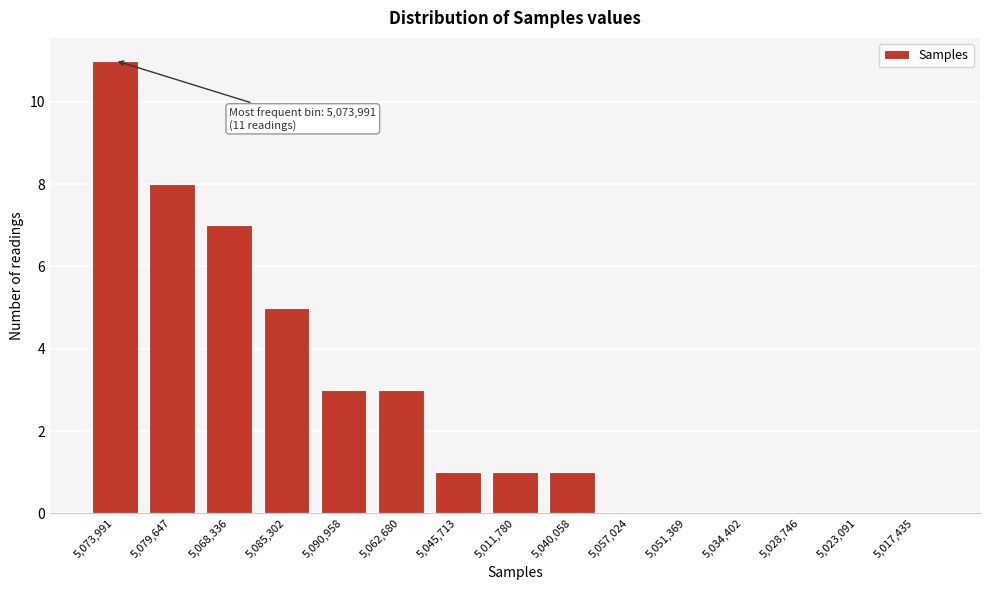

Reading left to right, what are all the values shown in this chart?

5,073,991=11	5,079,647=8	5,068,336=7	5,085,302=5	5,090,958=3	5,062,680=3	5,045,713=1	5,011,780=1	5,040,058=1	5,057,024=0	5,051,369=0	5,034,402=0	5,028,746=0	5,023,091=0	5,017,435=0